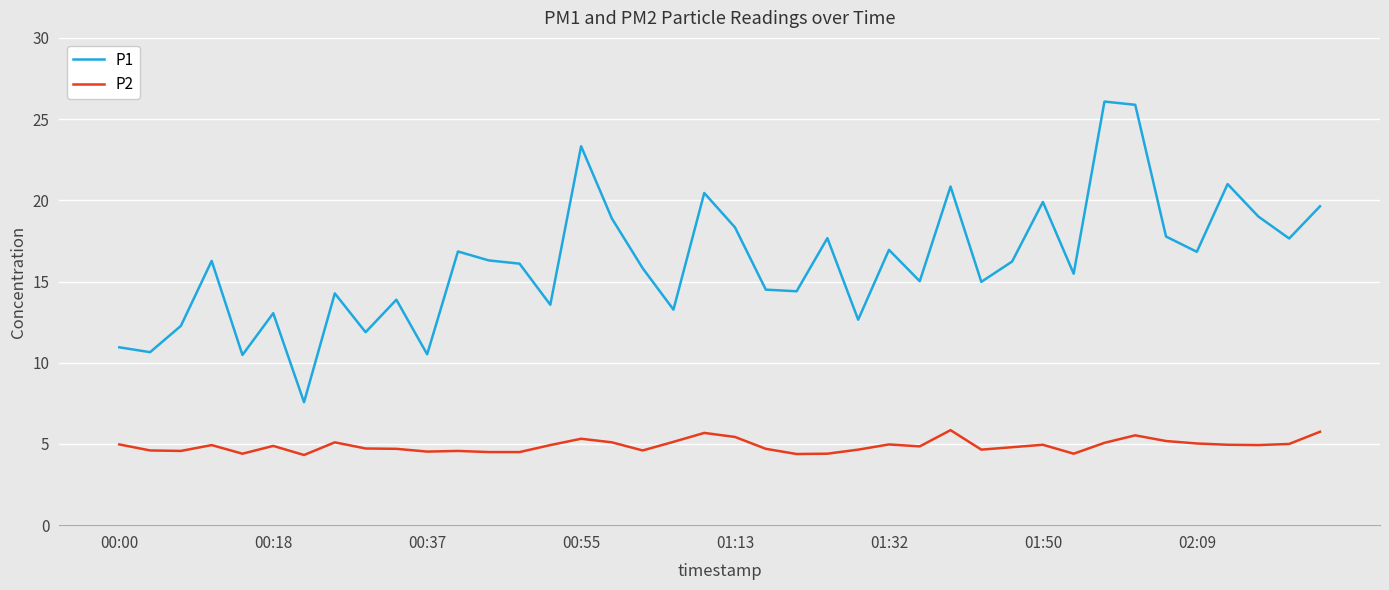

True or false: P1 and P2 intersect in this chart.

False